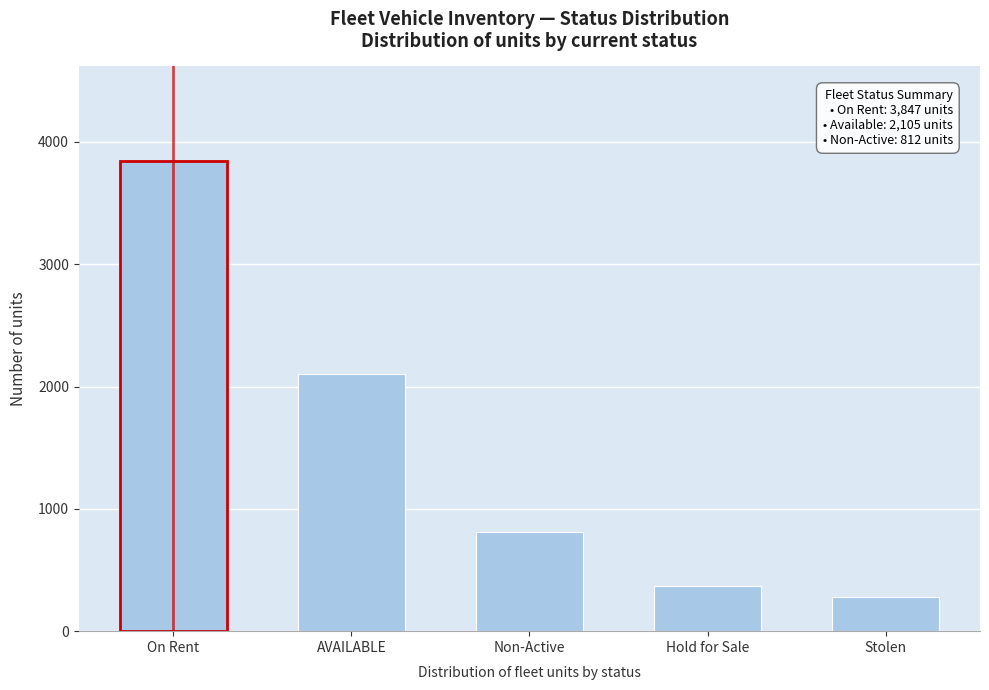

Reading left to right, extract all data points from this chart.

On Rent=3847	AVAILABLE=2105	Non-Active=812	Hold for Sale=367	Stolen=280